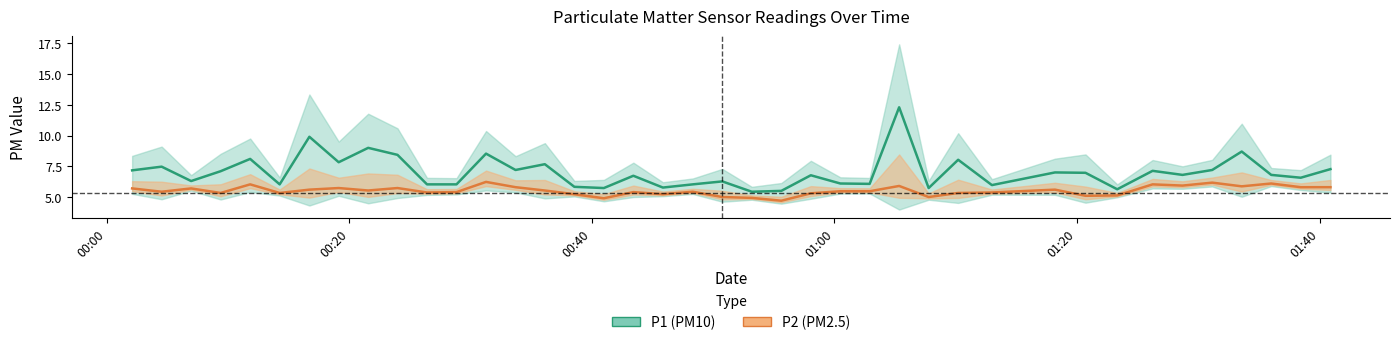

Reading right to left, transcribe all the data shown in this chart.

P1: 7.3	6.6	6.8	8.7	7.2	6.8	7.1	5.6	7.0	7.0	6.0	8.0	5.7	12.3	6.1	6.1	6.8	5.5	5.4	6.3	6.0	5.8	6.7	5.7	5.8	7.7	7.2	8.5	6.0	6.0	8.4	9.0	7.8	9.9	6.0	8.1	7.1	6.3	7.5	7.2
P2: 5.8	5.8	6.1	5.9	6.2	5.9	6.0	5.1	5.1	5.6	5.4	5.3	5.0	5.9	5.5	5.5	5.3	4.7	4.9	5.0	5.4	5.2	5.4	4.9	5.2	5.5	5.8	6.2	5.4	5.4	5.7	5.5	5.7	5.6	5.3	6.0	5.3	5.7	5.4	5.7